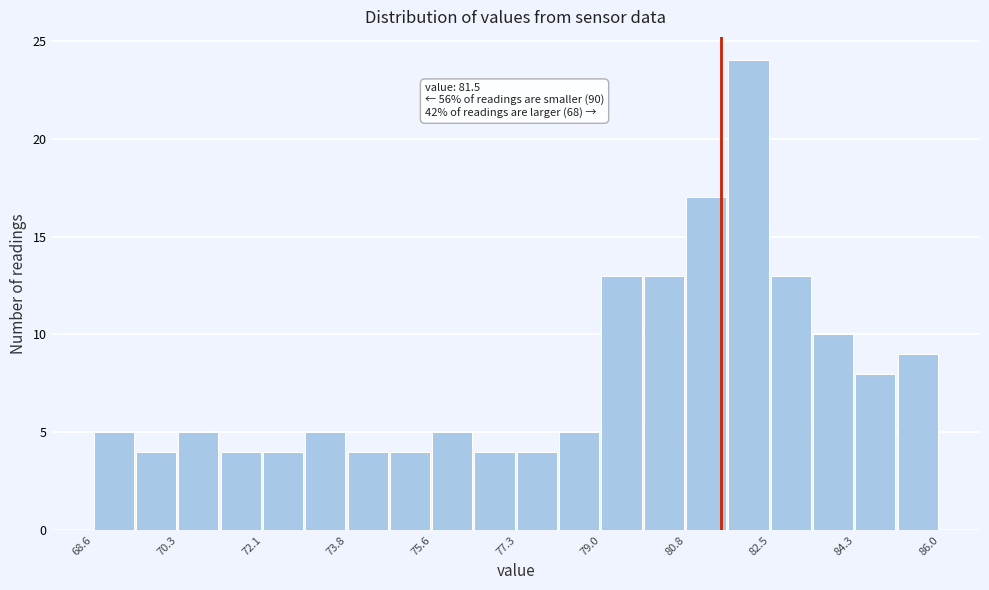

Over which range of the x-axis is the bar tallest?

81.6 to 82.6